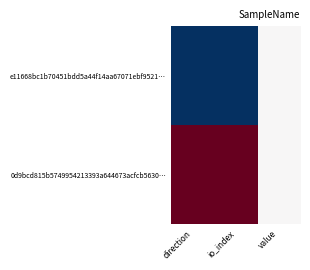

Rank the series by their average value, from lowest to highest.

e11668bc1b70451bdd5a44f14aa67071ebf9521…, 0d9bcd815b5749954213393a644673acfcb5630…